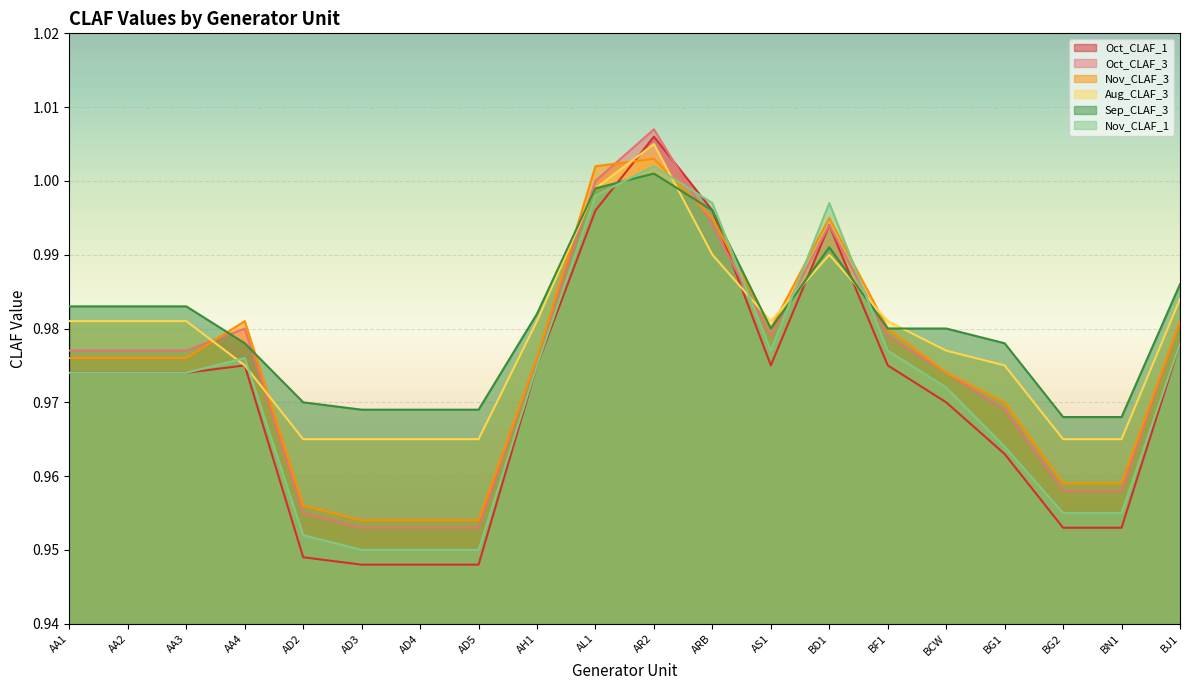

Reading left to right, extract all data points from this chart.

Oct_CLAF_1: 1.0	1.0	1.0	1.0	0.9	0.9	0.9	0.9	1.0	1.0	1.0	1.0	1.0	1.0	1.0	1.0	1.0	1.0	1.0	1.0
Oct_CLAF_3: 1.0	1.0	1.0	1.0	1.0	1.0	1.0	1.0	1.0	1.0	1.0	1.0	1.0	1.0	1.0	1.0	1.0	1.0	1.0	1.0
Nov_CLAF_3: 1.0	1.0	1.0	1.0	1.0	1.0	1.0	1.0	1.0	1.0	1.0	1.0	1.0	1.0	1.0	1.0	1.0	1.0	1.0	1.0
Aug_CLAF_3: 1.0	1.0	1.0	1.0	1.0	1.0	1.0	1.0	1.0	1.0	1.0	1.0	1.0	1.0	1.0	1.0	1.0	1.0	1.0	1.0
Sep_CLAF_3: 1.0	1.0	1.0	1.0	1.0	1.0	1.0	1.0	1.0	1.0	1.0	1.0	1.0	1.0	1.0	1.0	1.0	1.0	1.0	1.0
Nov_CLAF_1: 1.0	1.0	1.0	1.0	1.0	0.9	0.9	0.9	1.0	1.0	1.0	1.0	1.0	1.0	1.0	1.0	1.0	1.0	1.0	1.0